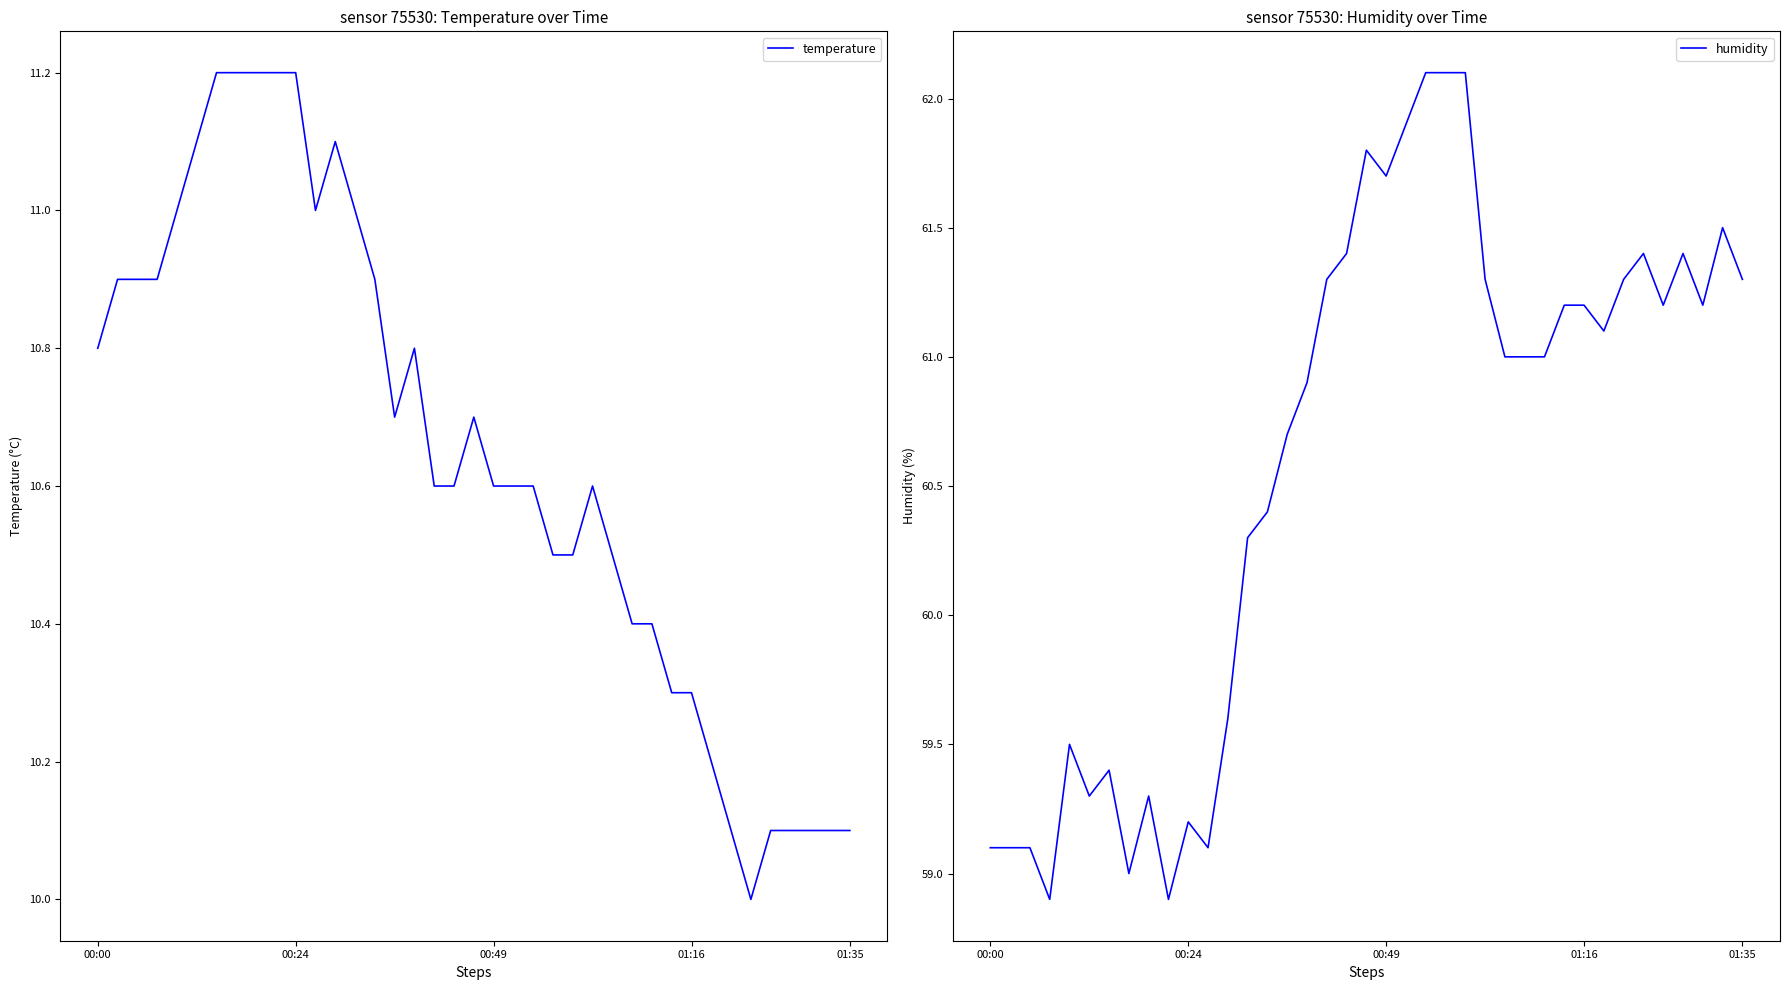

The temperature series shows 4.3 at 00:24. True or false?

False